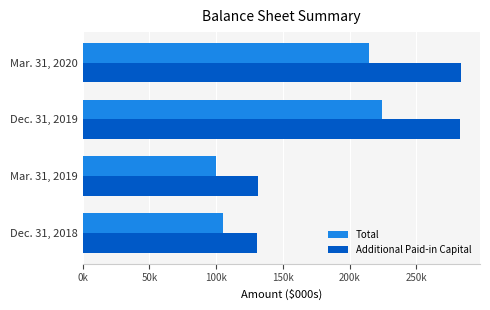

What is the smallest value displayed?

99581